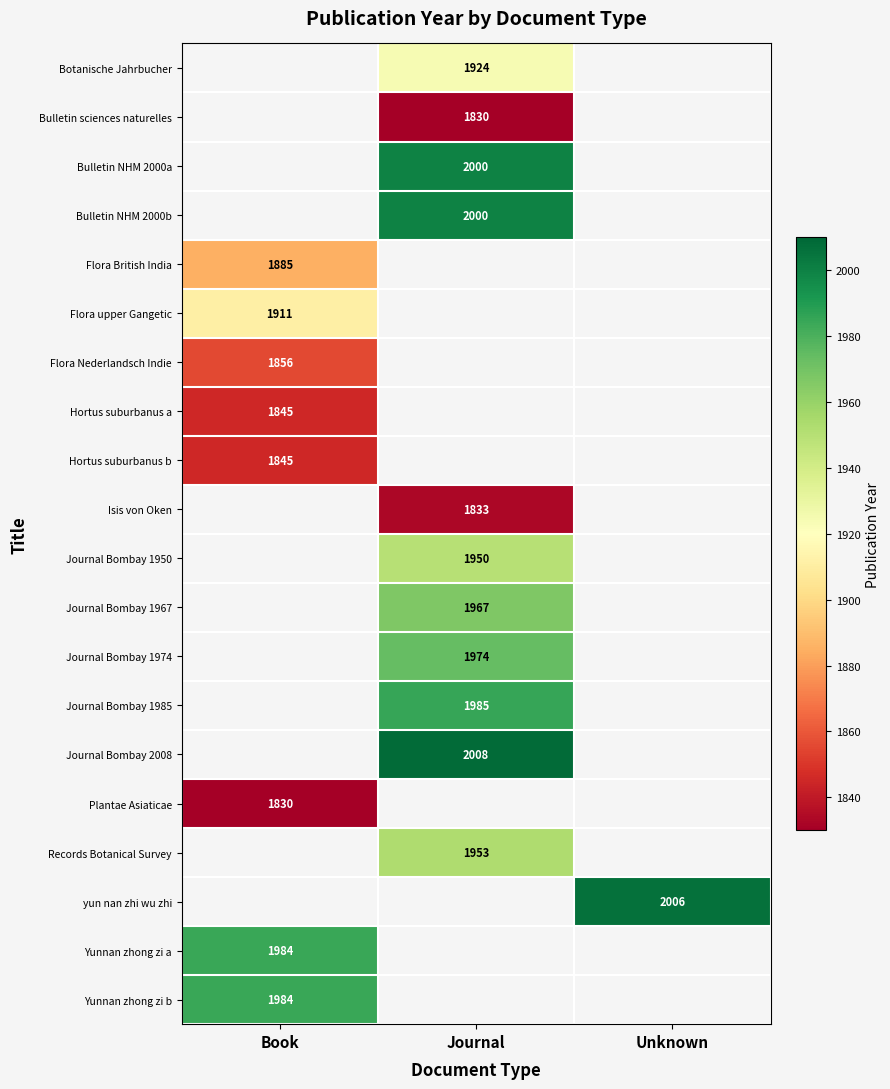

Is it true that Journal Bombay 1950 equals 1950 at Journal?

True